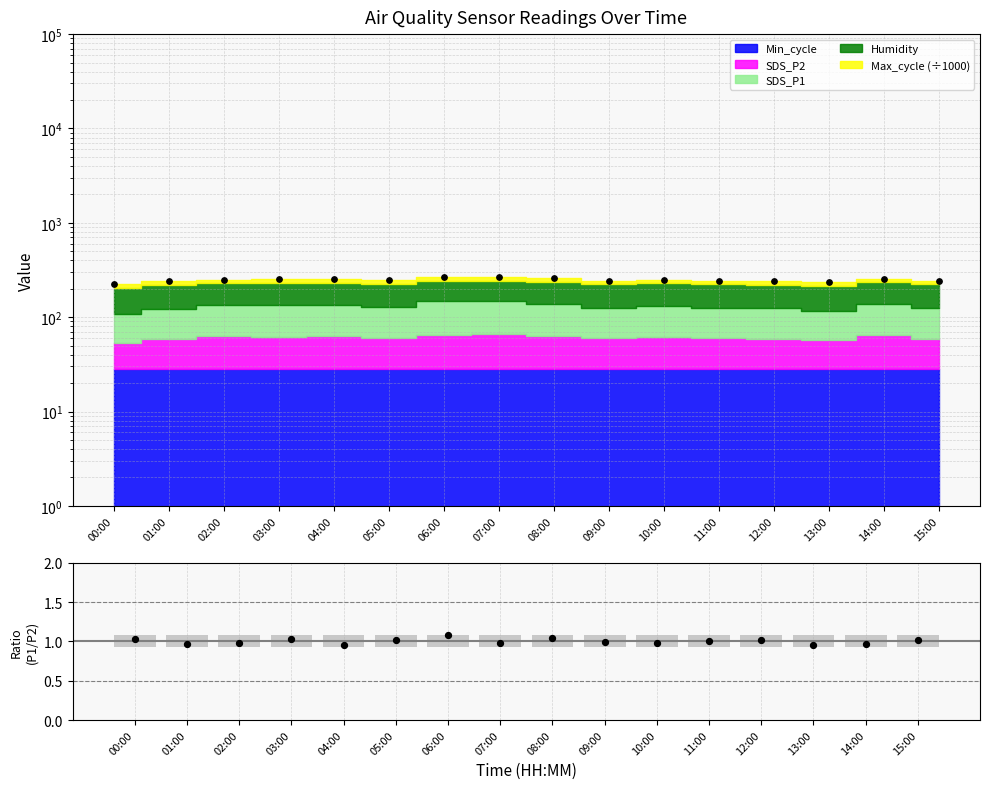

Between 05:00 and 09:00, which is larger?

05:00